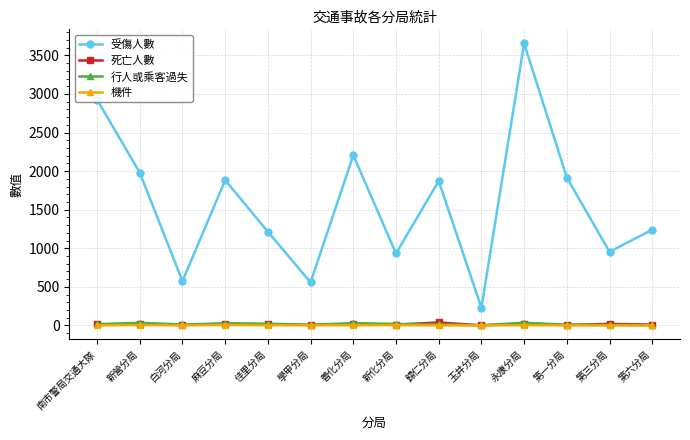

Which series has the largest total across all categories?

受傷人數